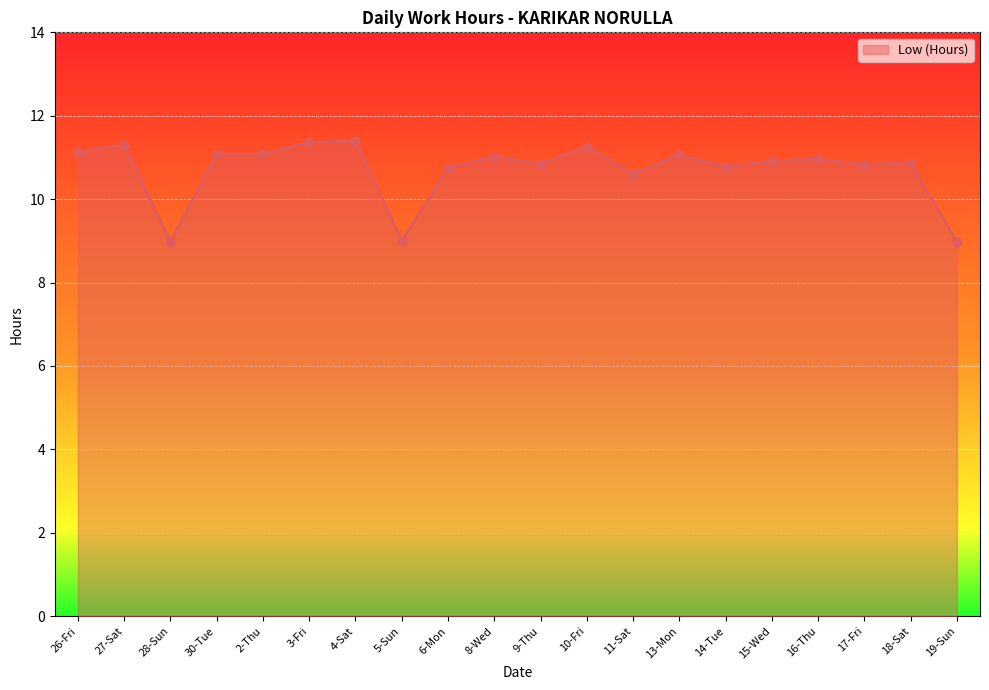

Approximately how many times larger is the value at 30-Tue compared to 16-Thu?

1.0